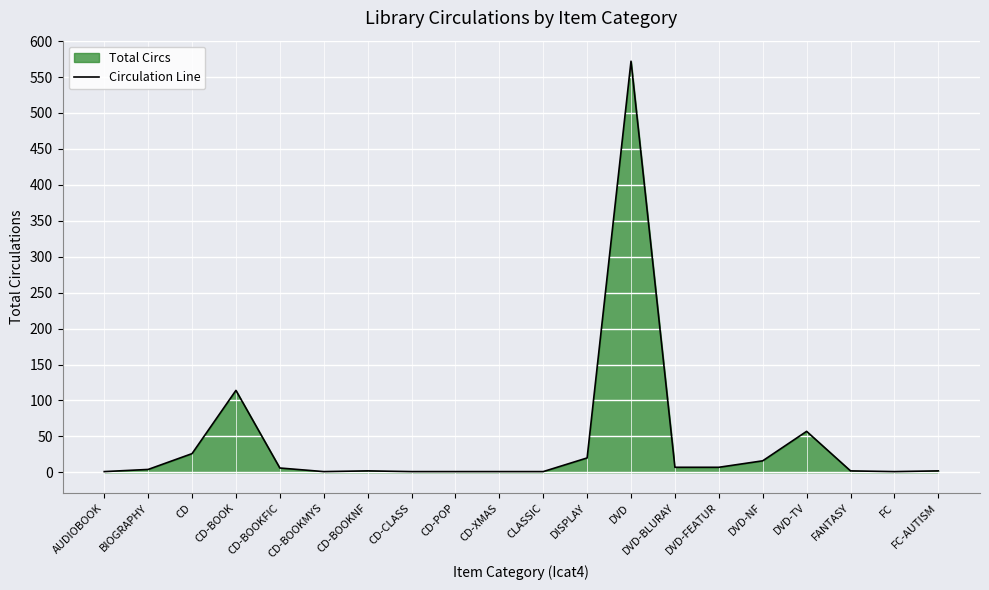

What is the label of the 7th point from the left?

CD-BOOKNF